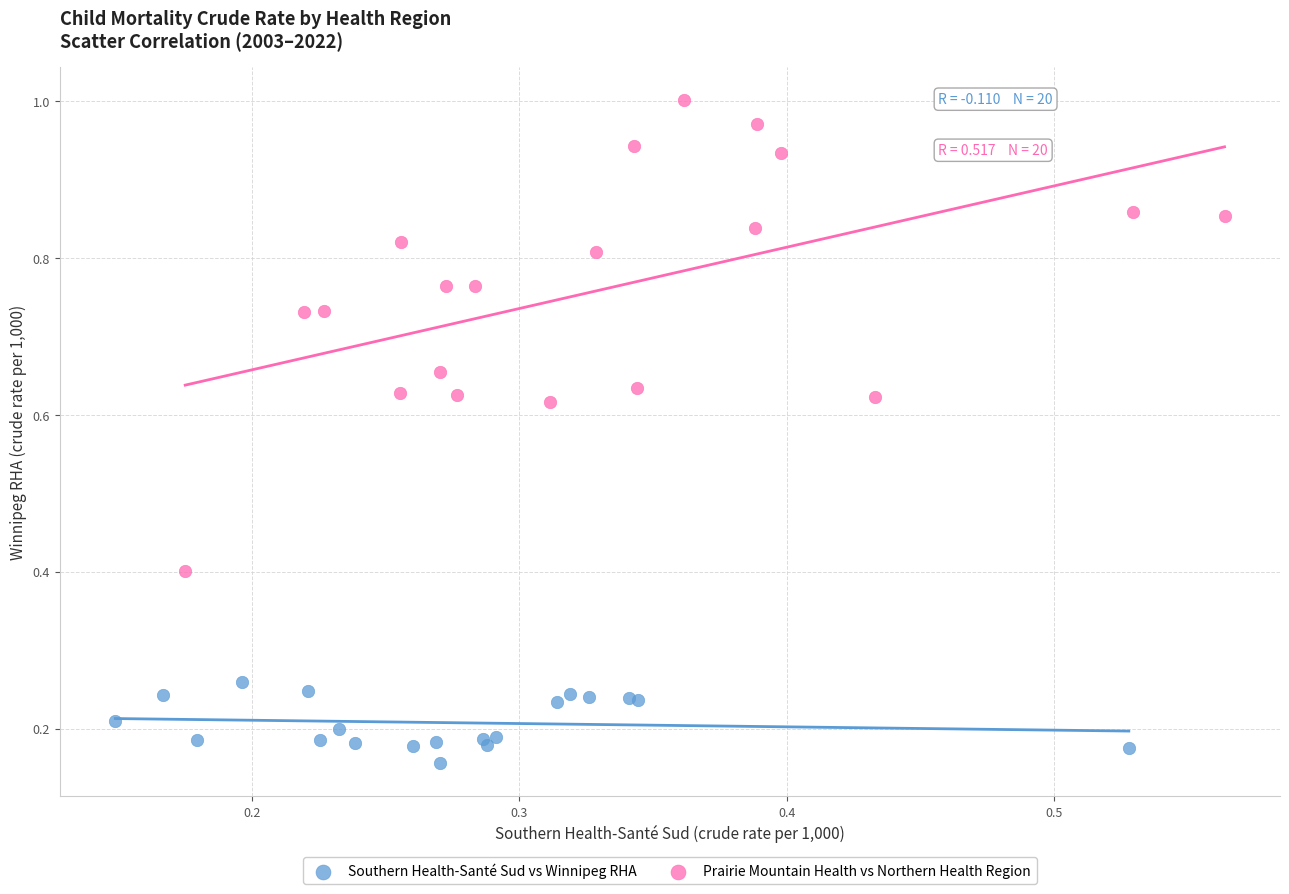

Which series contains the lowest Y value?

Southern Health-Santé Sud vs Winnipeg RHA